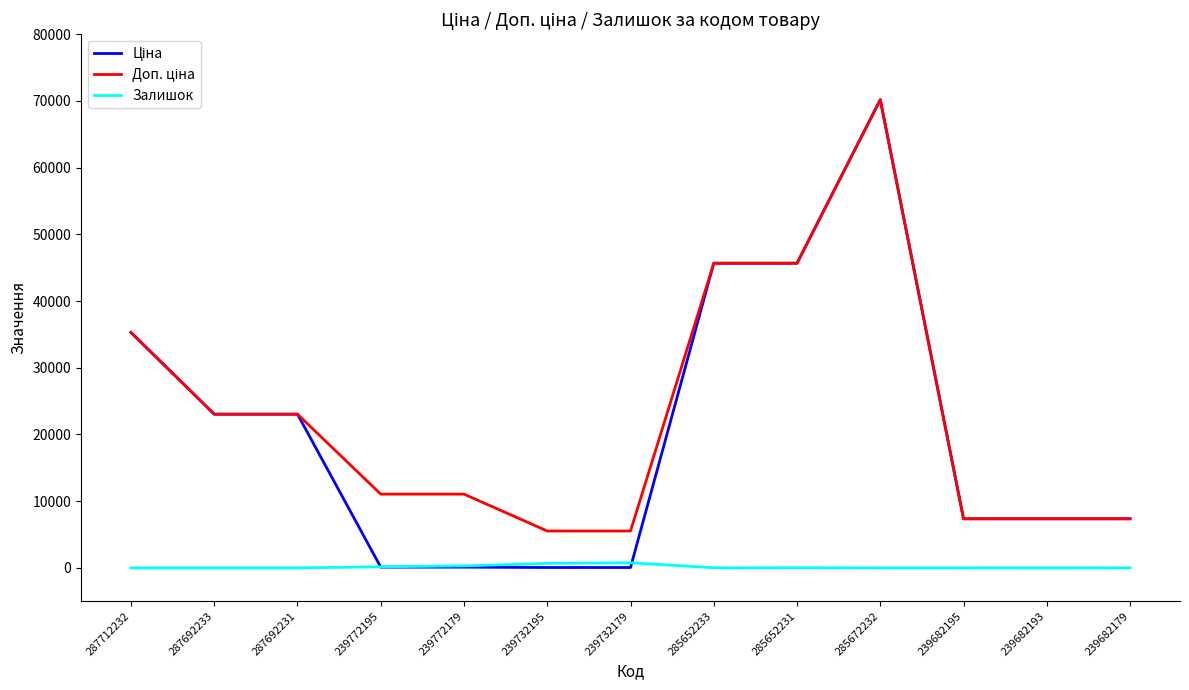

Which category has the highest value across all series?

285672232